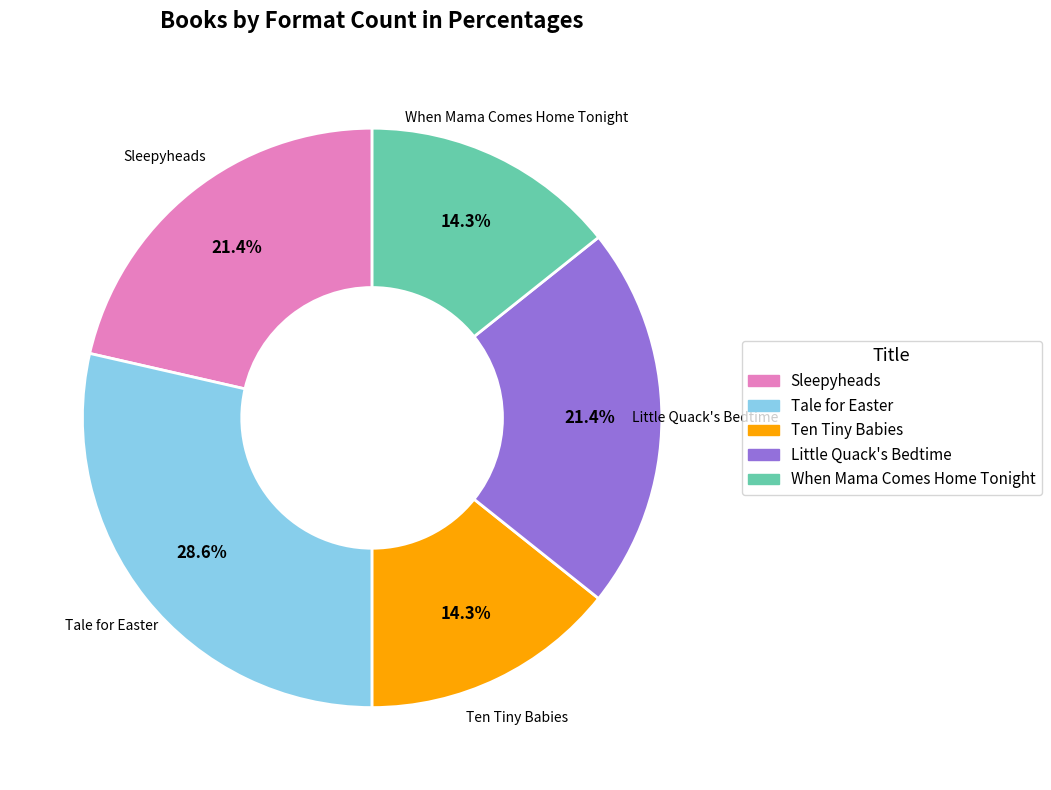

To the nearest percent, what is the difference between the largest and smallest slice percentages?

14%